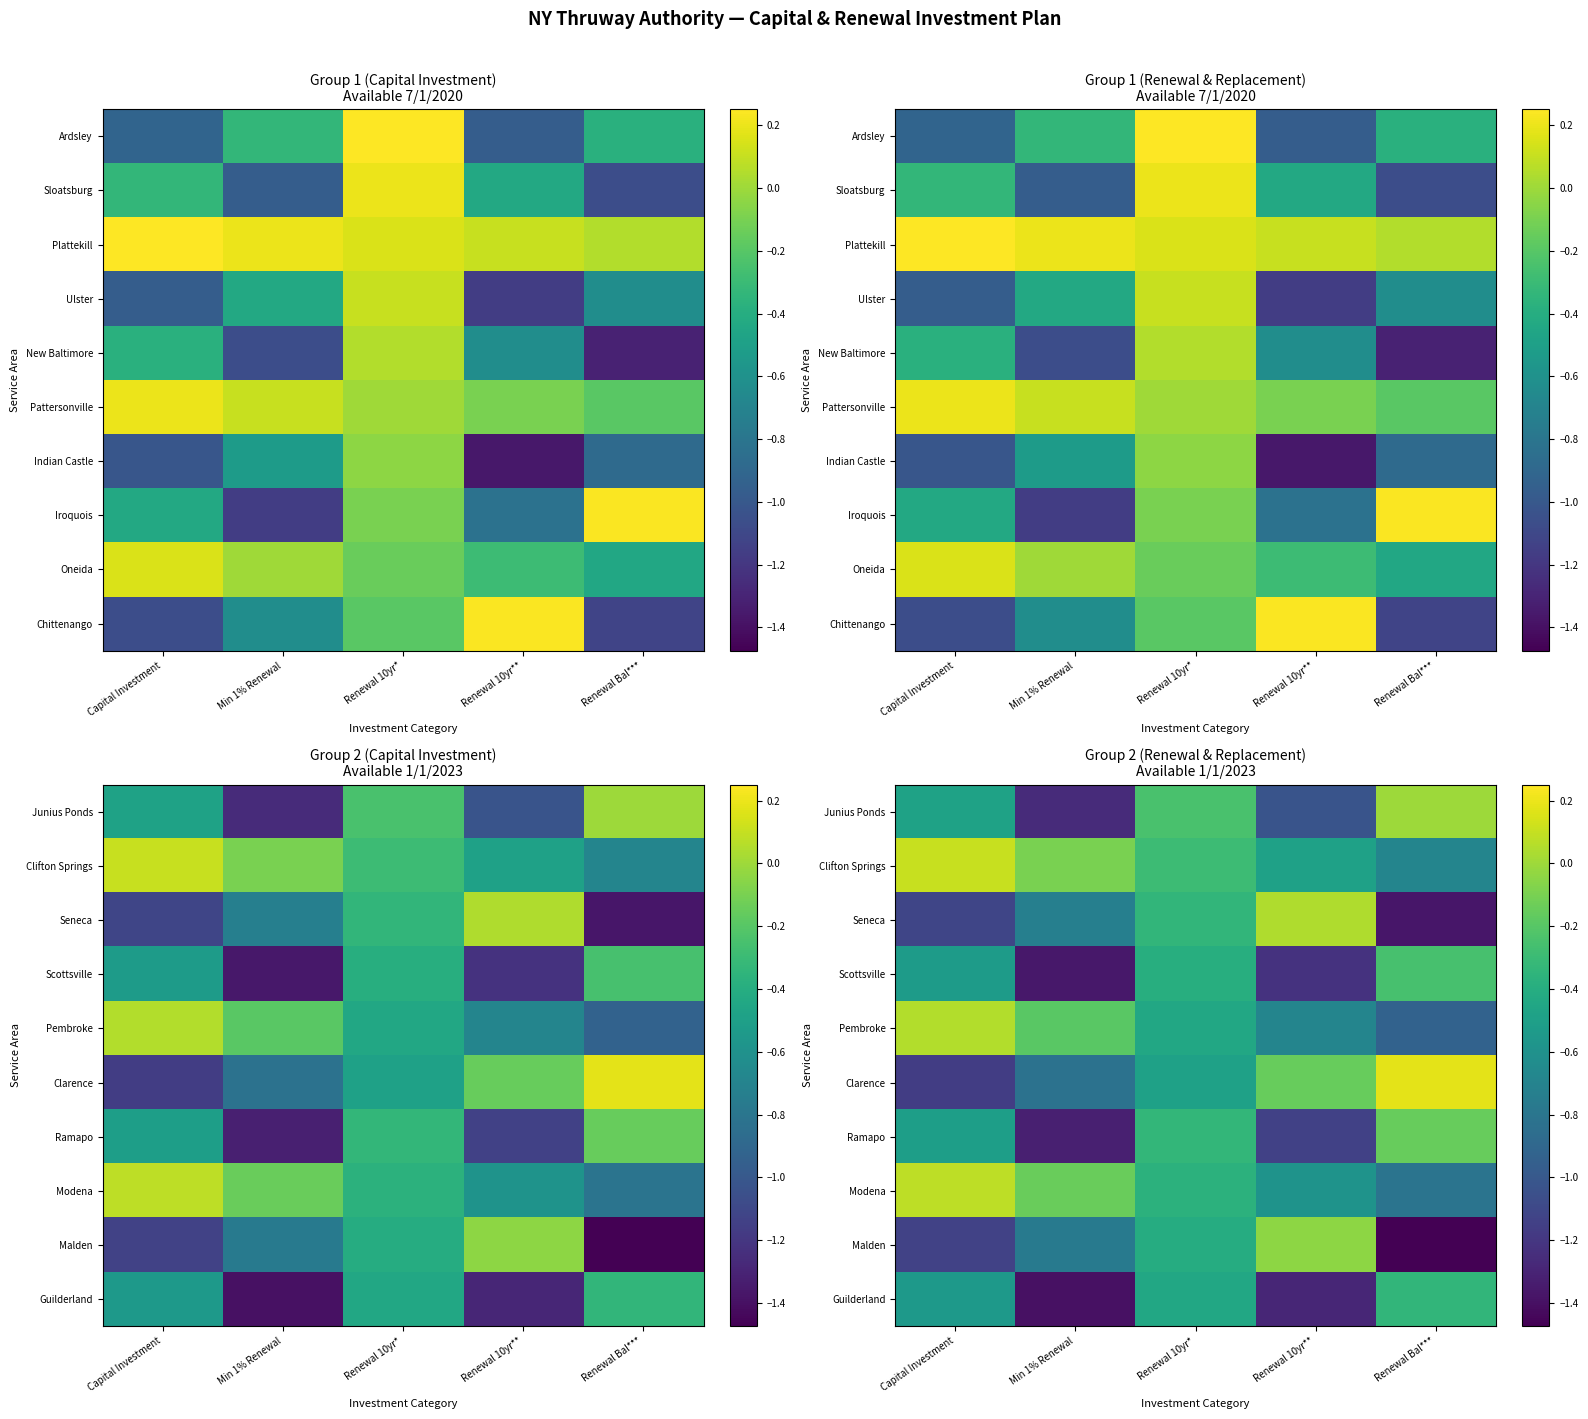

The Pembroke series shows -0.8 at Renewal 10yr*. True or false?

False